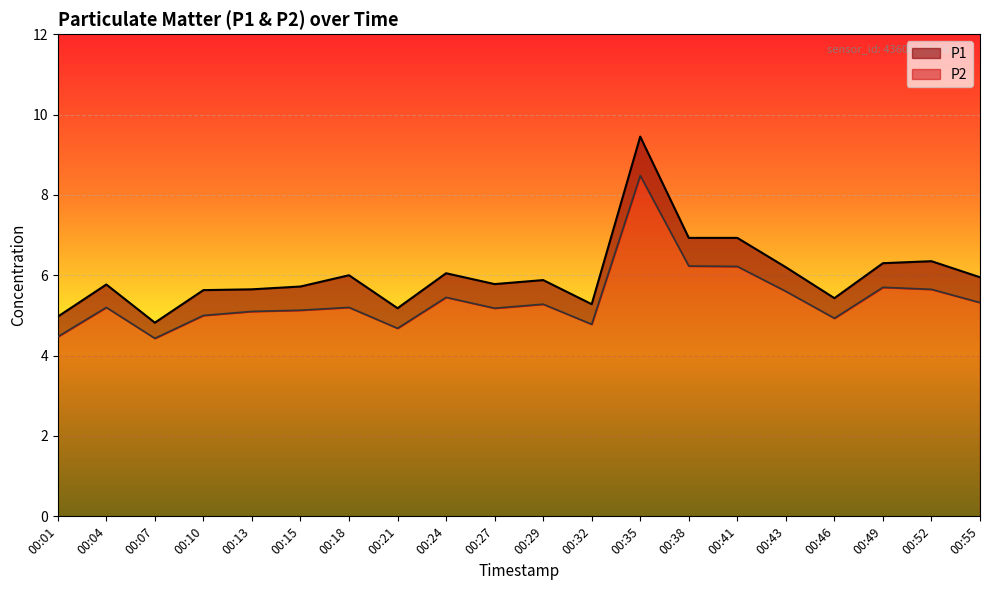

What are all the series names shown in the legend?

P1, P2